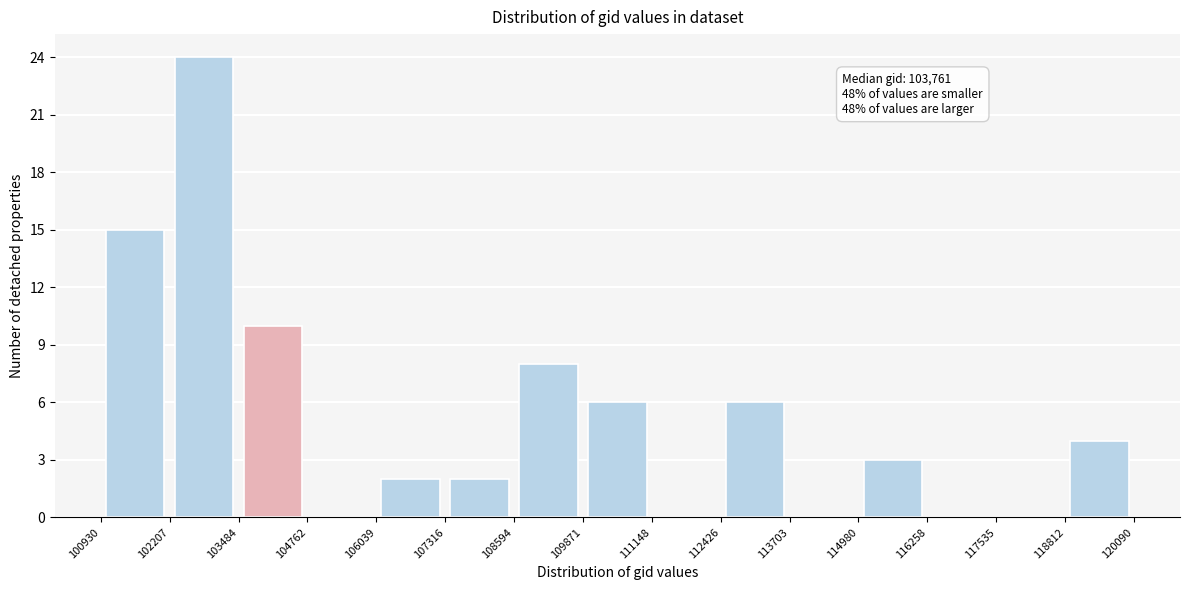

Which range on the x-axis has the tallest bar?

102207 to 103484